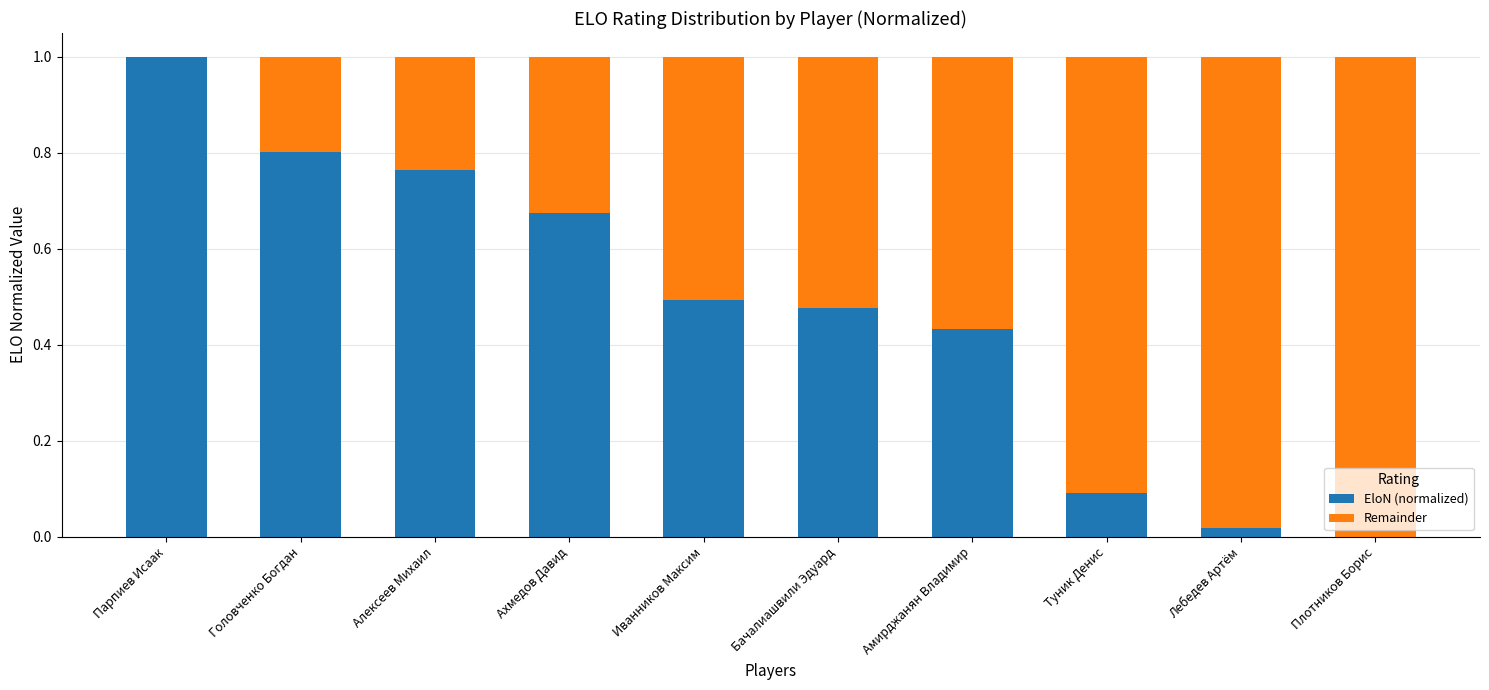

Which category has the highest value in the EloN (normalized) series?

Парпиев Исаак